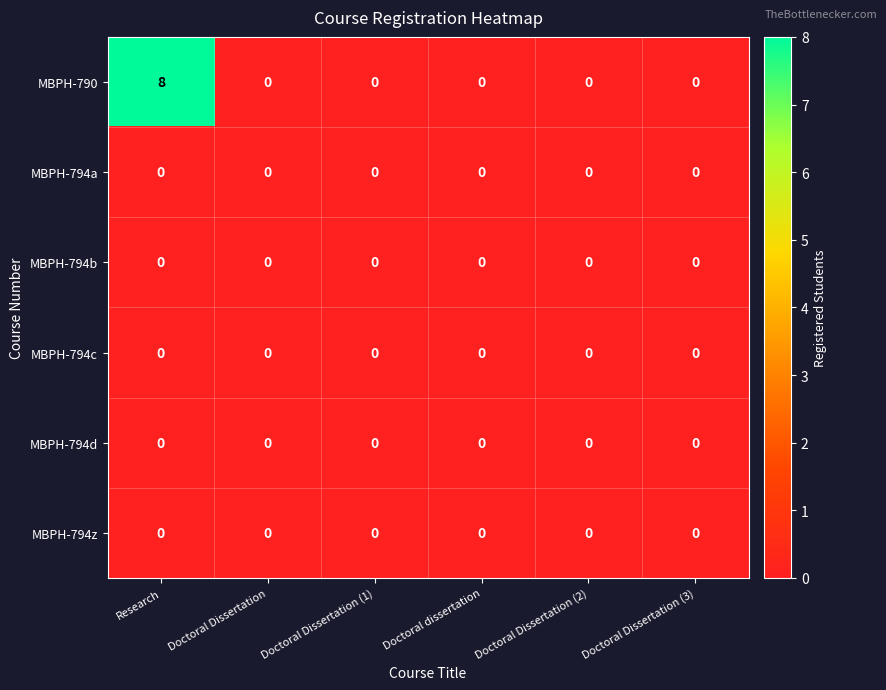

Which series has the largest total across all categories?

MBPH-790